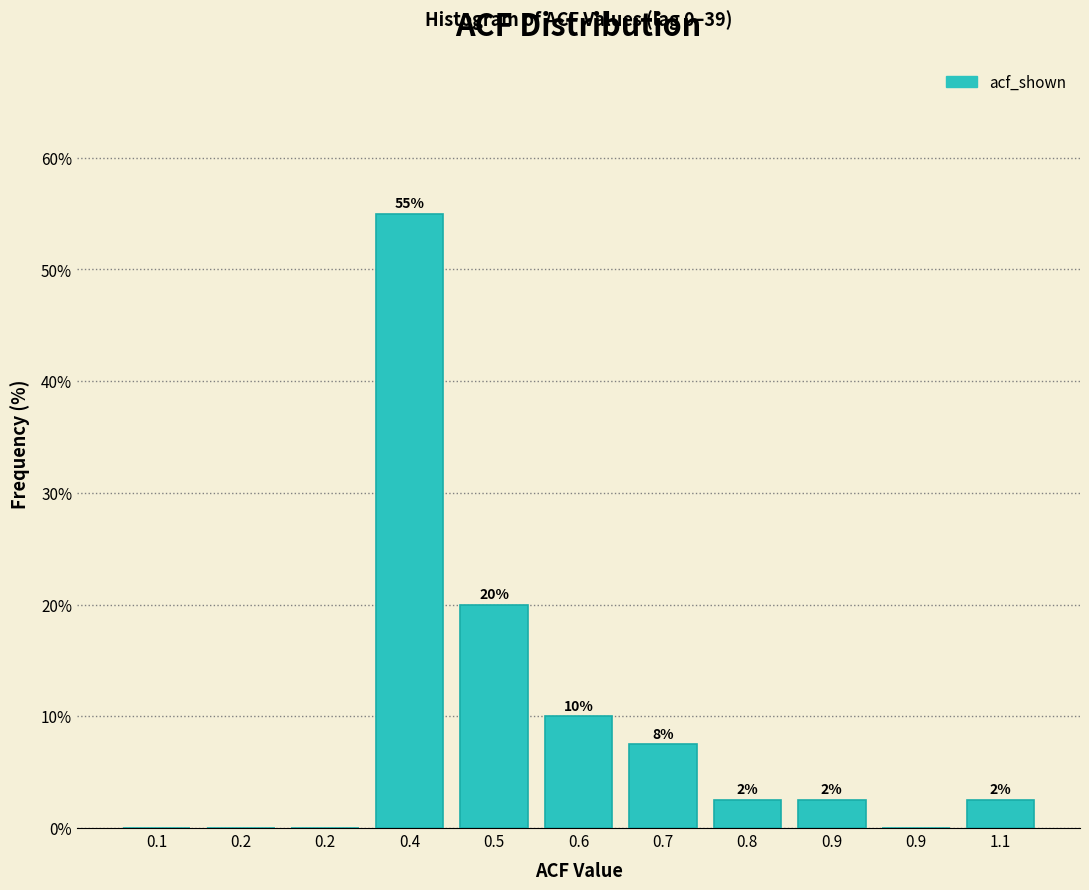

Are the bars horizontal?

No